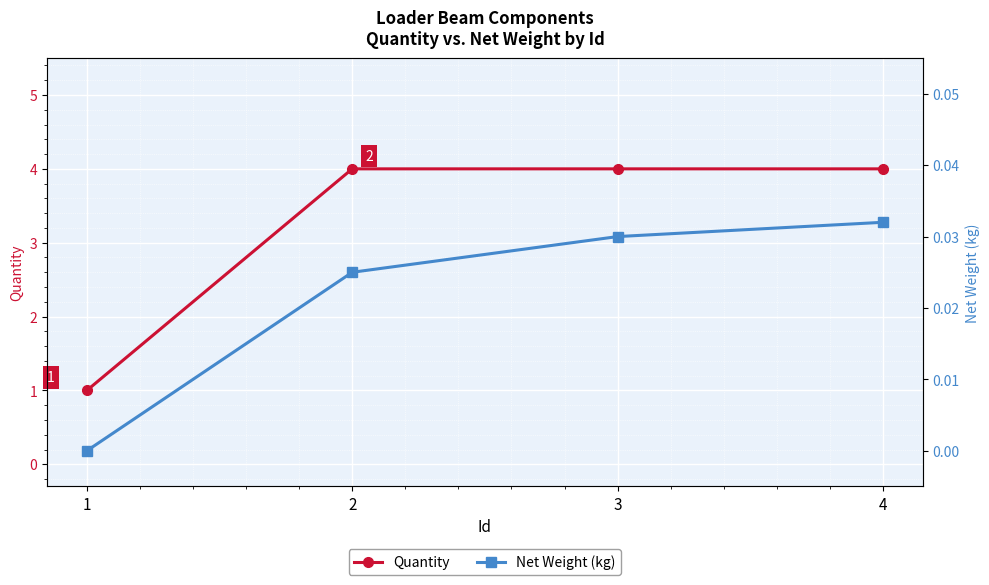

Between 2 and 1, which is larger?

2